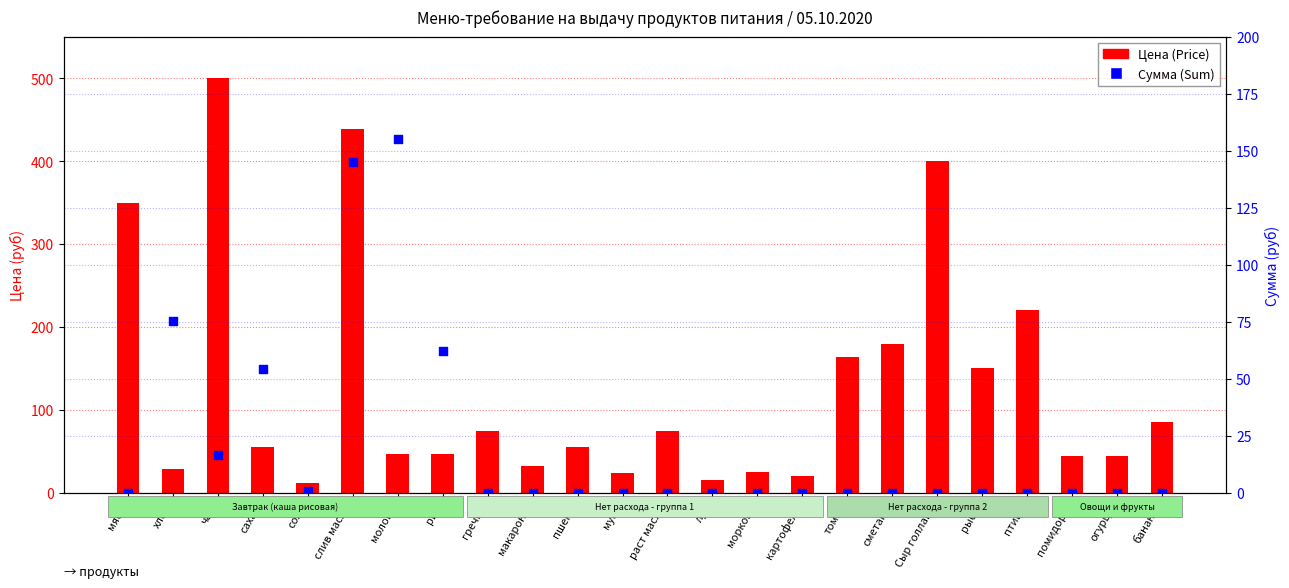

What are all the series names shown in the legend?

Цена (Price), Сумма (Sum)